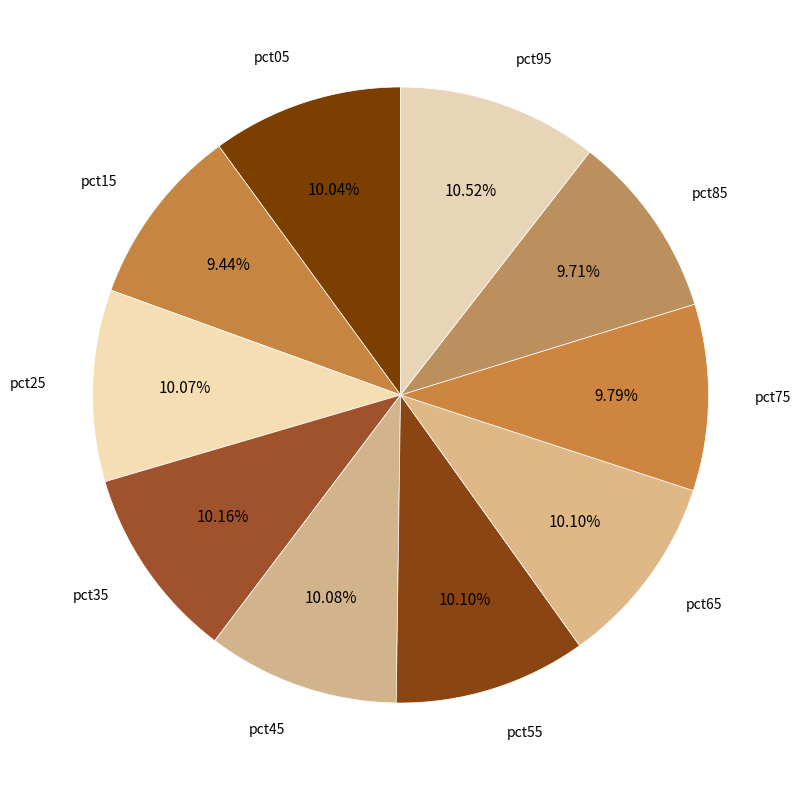

Does any single category account for the majority?

No